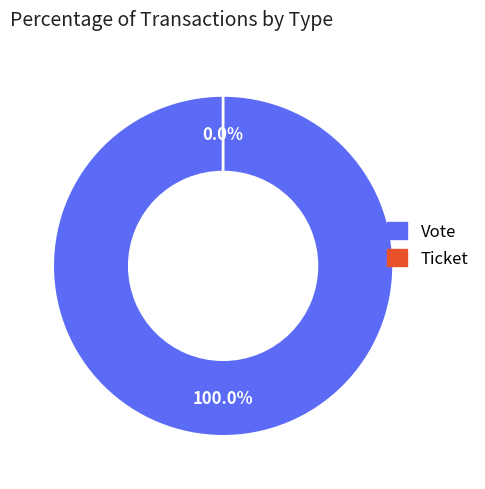

How many segments does this pie chart have?

2